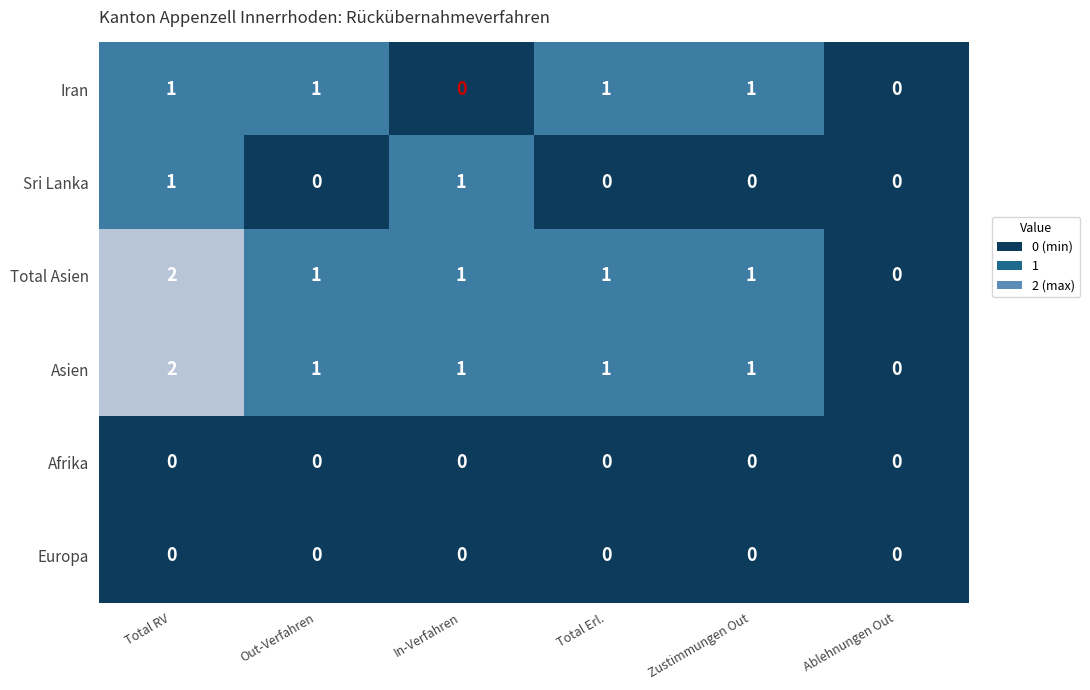

Which label corresponds to the largest value in the chart?

Total RV